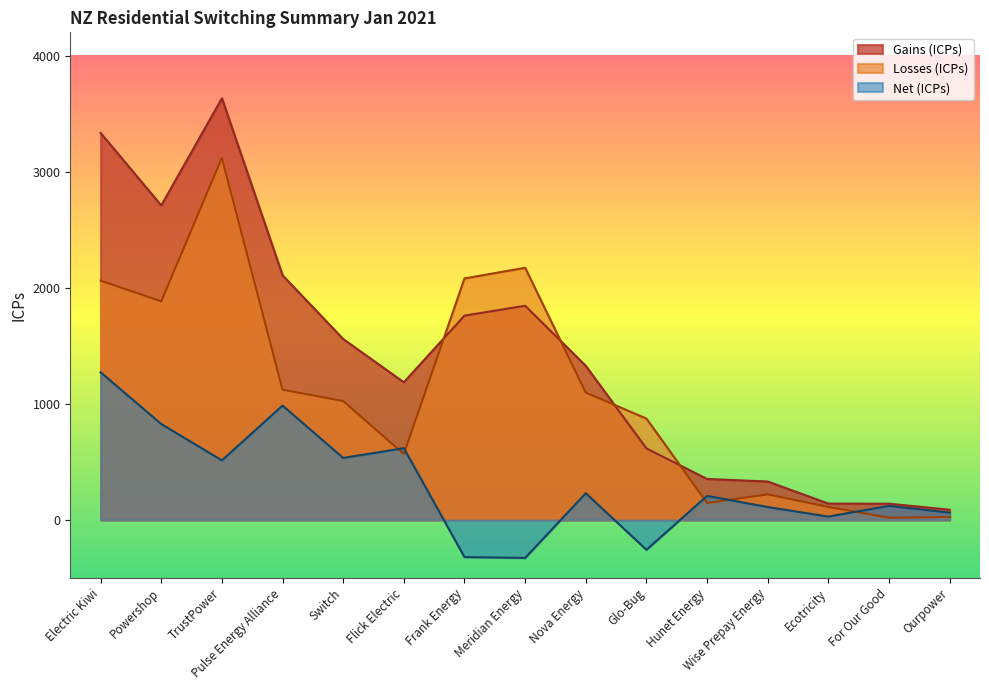

Is it true that Losses (ICPs) equals 873 at Glo-Bug?

True